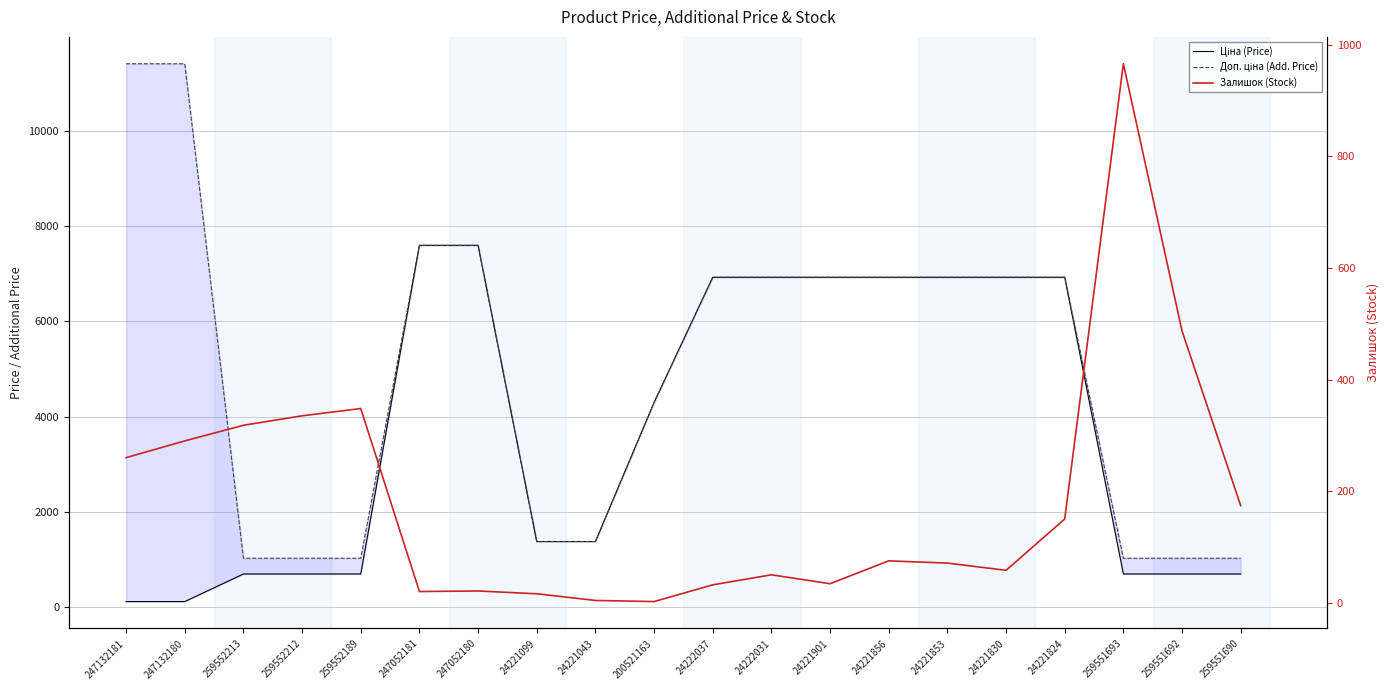

Rank the series at 24221901 from highest to lowest value.

Ціна (Price), Доп. ціна (Add. Price), Залишок (Stock)